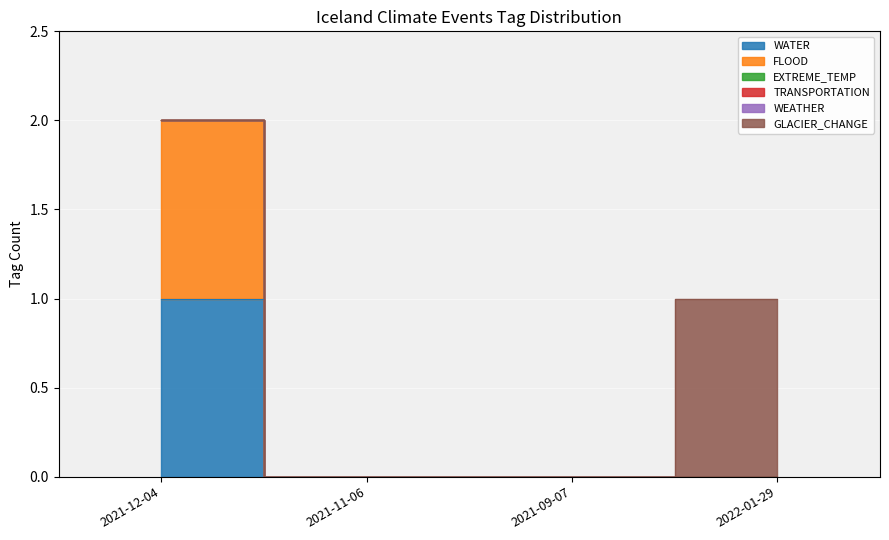

The GLACIER_CHANGE series shows 2 at 2022-01-29. True or false?

False